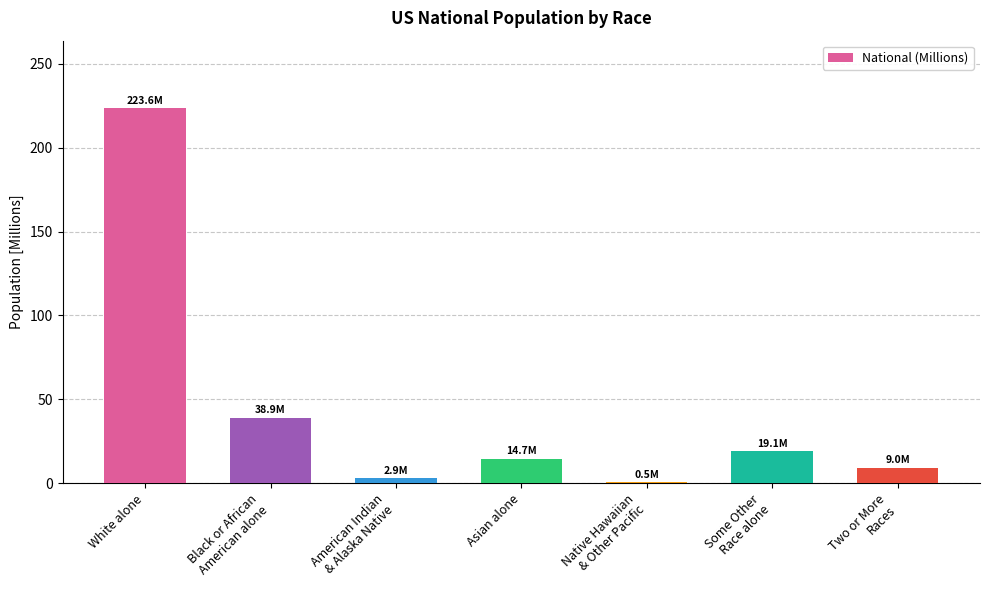

What is the maximum value shown in the chart?

223.6